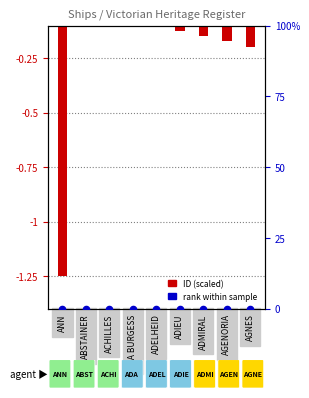

Which series has the largest Y range (max minus min)?

ID (scaled)